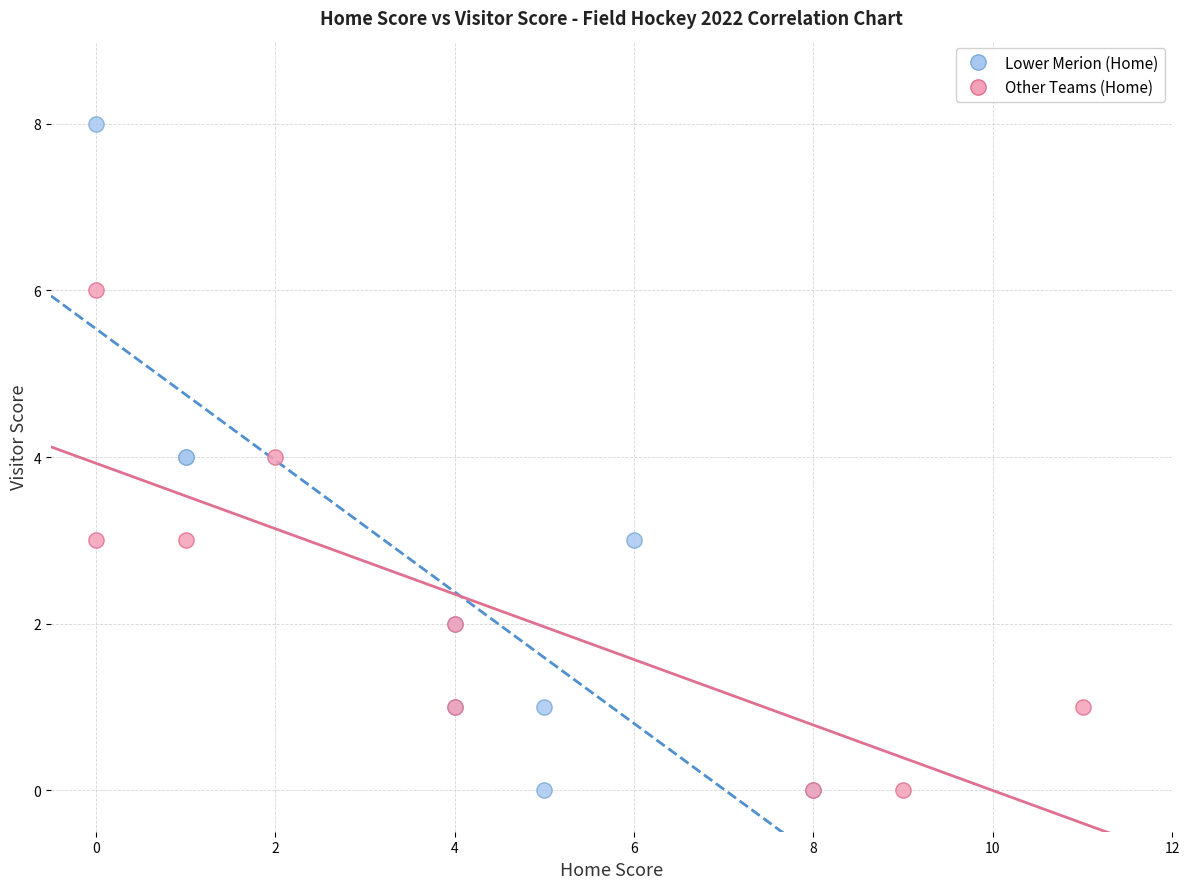

Which series has the largest Y range (max minus min)?

Lower Merion (Home)